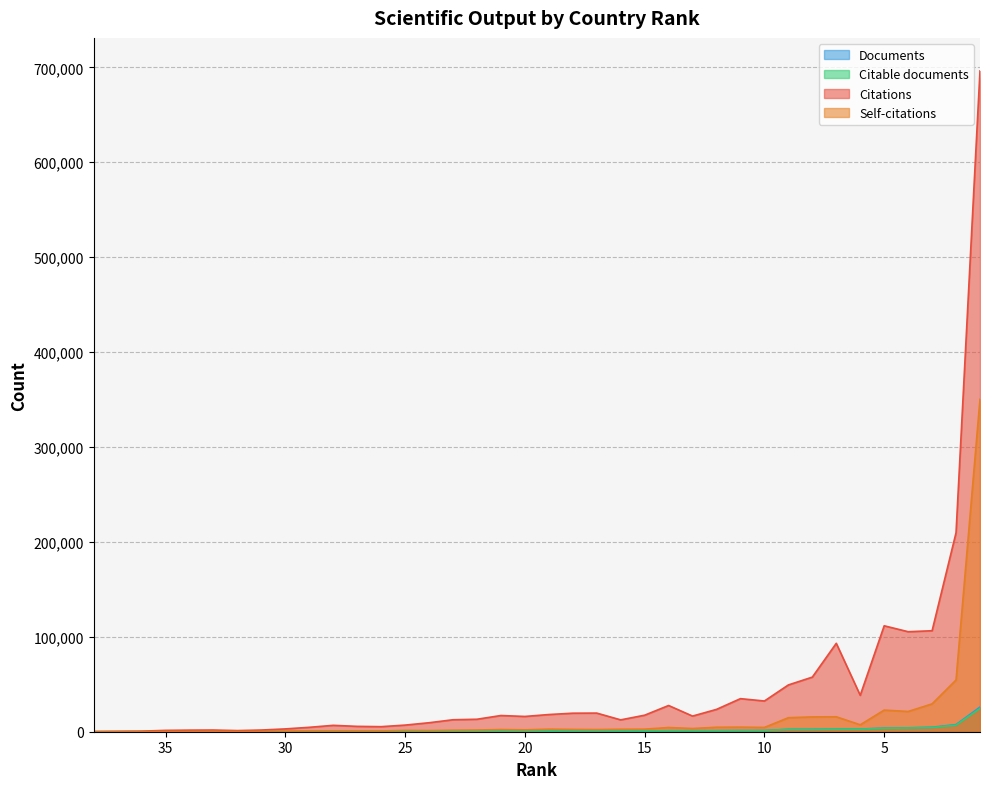

Reading left to right, list all the values displayed in this chart.

Documents: 38=8	37=21	36=37	35=55	34=62	33=88	32=109	31=135	30=241	29=260	28=286	27=290	26=325	25=354	24=427	23=525	22=543	21=586	20=588	19=621	18=737	17=787	16=792	15=800	14=1061	13=1070	12=1085	11=1199	10=1237	9=2516	8=2578	7=2761	6=2811	5=3763	4=4066	3=4706	2=7463	1=25961
Citable documents: 38=8	37=20	36=36	35=53	34=60	33=83	32=107	31=131	30=236	29=249	28=277	27=277	26=315	25=345	24=404	23=508	22=526	21=541	20=561	19=596	18=711	17=778	16=765	15=783	14=1020	13=1036	12=1051	11=1151	10=1162	9=2441	8=2363	7=2649	6=2650	5=3562	4=3912	3=4424	2=6873	1=24480
Citations: 38=160	37=409	36=610	35=1412	34=1670	33=1776	32=1189	31=1771	30=2962	29=4644	28=6722	27=5641	26=5323	25=6973	24=9461	23=12608	22=13140	21=17068	20=16085	19=18099	18=19513	17=19626	16=12494	15=17401	14=27630	13=16479	12=23522	11=34841	10=32359	9=49280	8=57523	7=93140	6=38351	5=111606	4=105372	3=106394	2=209704	1=696196
Self-citations: 38=4	37=24	36=64	35=140	34=144	33=216	32=162	31=189	30=540	29=769	28=834	27=774	26=798	25=1387	24=1229	23=1570	22=1769	21=2324	20=2029	19=2696	18=2461	17=2324	16=2617	15=2701	14=4435	13=3384	12=4705	11=4827	10=4530	9=14760	8=15610	7=15741	6=7306	5=22783	4=21333	3=29343	2=54511	1=350296